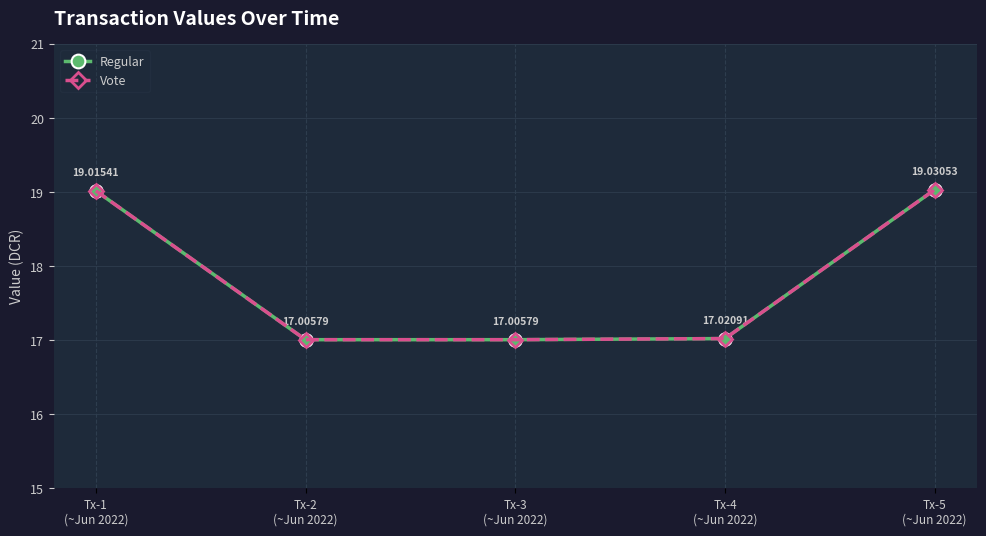

What is the greatest value displayed?

19.0